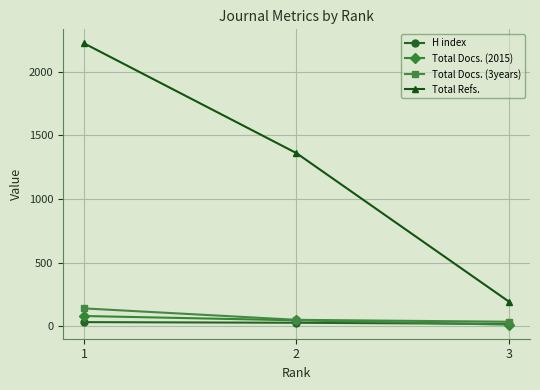

What is the highest value of the Total Refs. series?

2224